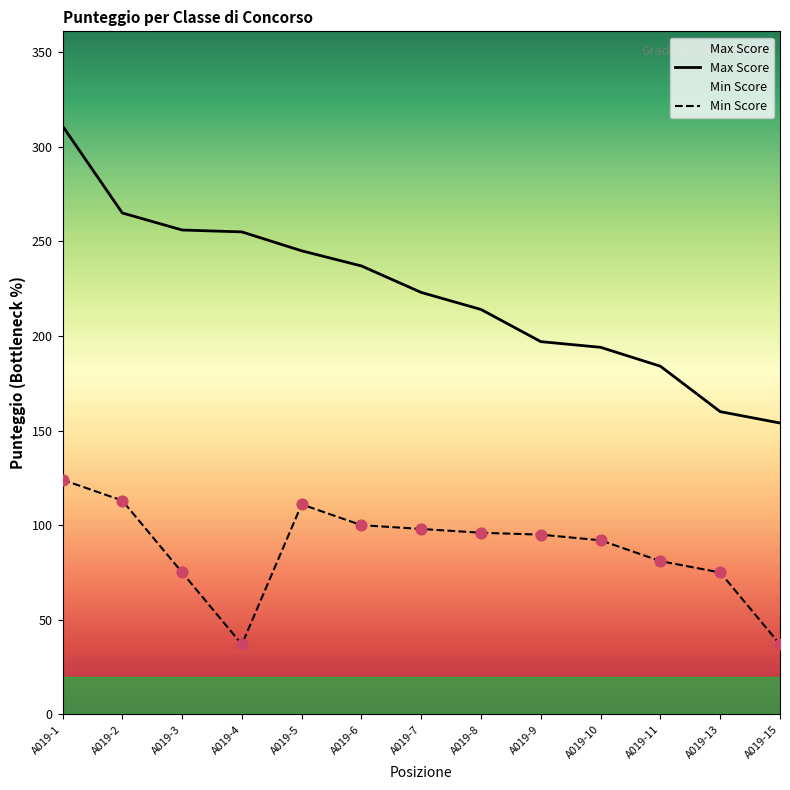

Which series reaches the maximum Y coordinate?

Max Score